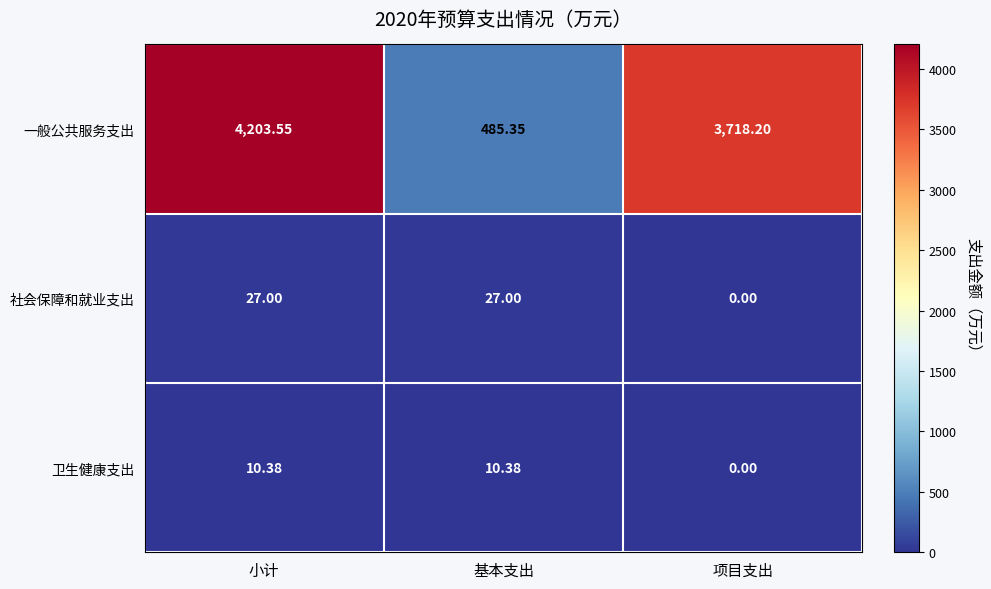

What is the total value across all series at 项目支出?

3718.2